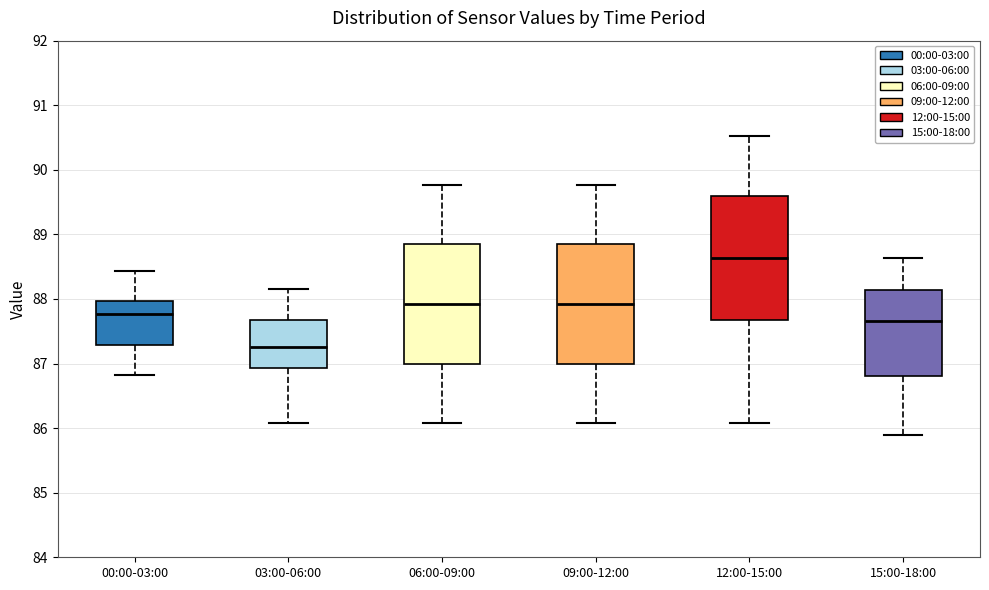

Which box has the lowest median line?

03:00-06:00